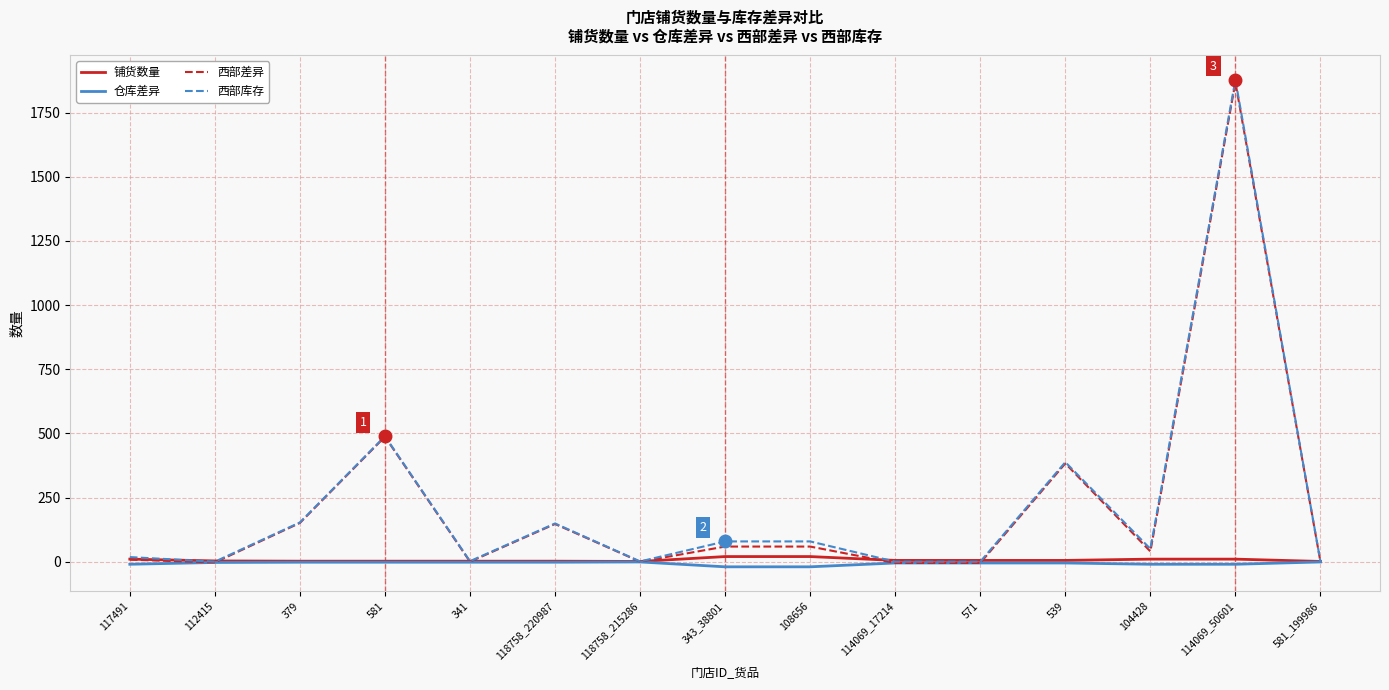

Which series changed the most between 118758_215286 and 114069_50601?

西部库存